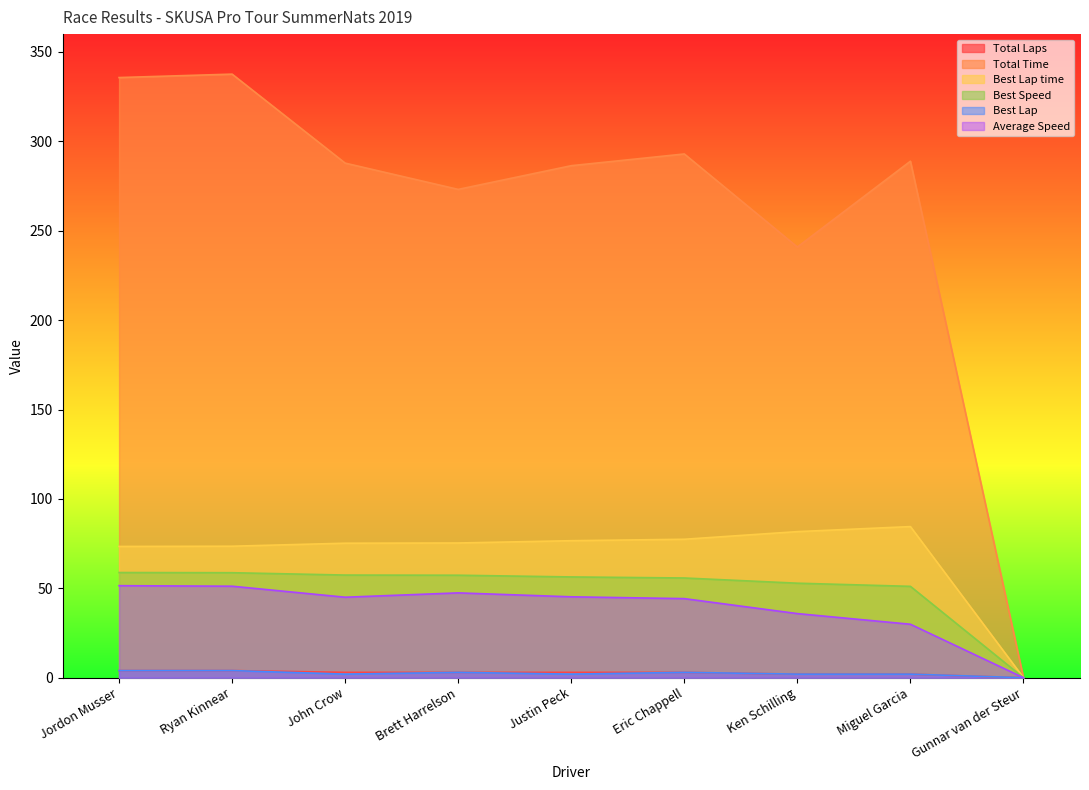

What is the difference between the Average Speed values at Eric Chappell and Justin Peck?

1.0